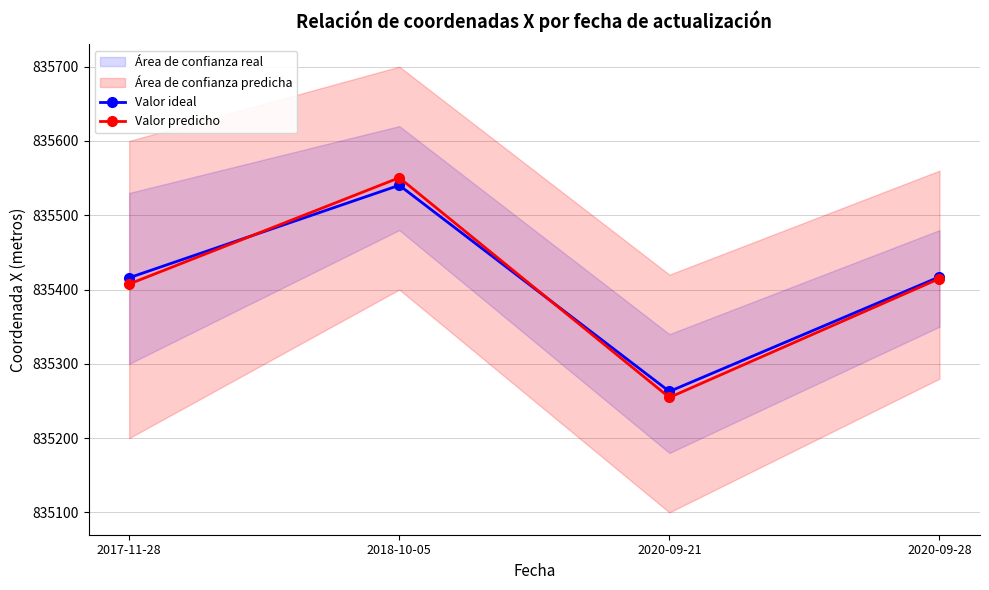

The Valor ideal series shows 835262.8 at 2020-09-21. True or false?

True